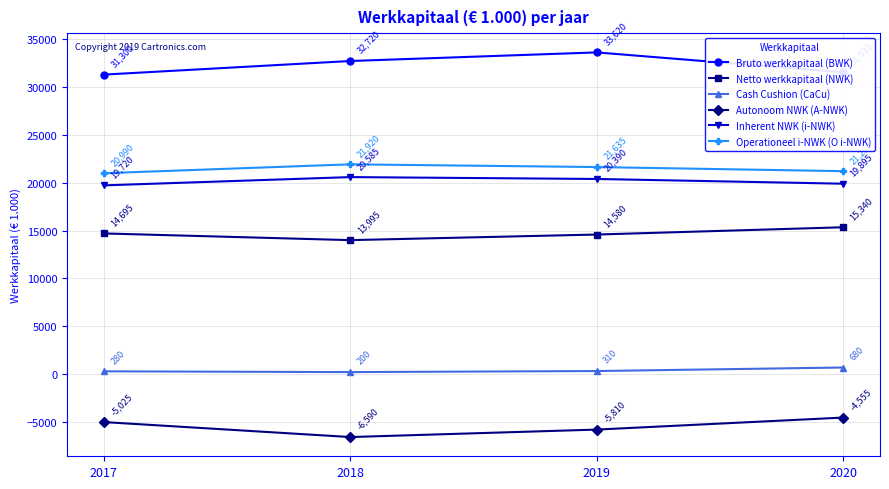

Reading right to left, transcribe all the data shown in this chart.

Bruto werkkapitaal (BWK): 31535	33620	32720	31300
Netto werkkapitaal (NWK): 15340	14580	13995	14695
Cash Cushion (CaCu): 680	310	200	280
Autonoom NWK (A-NWK): -4555	-5810	-6590	-5025
Inherent NWK (i-NWK): 19895	20390	20585	19720
Operationeel i-NWK (O i-NWK): 21205	21635	21920	20990